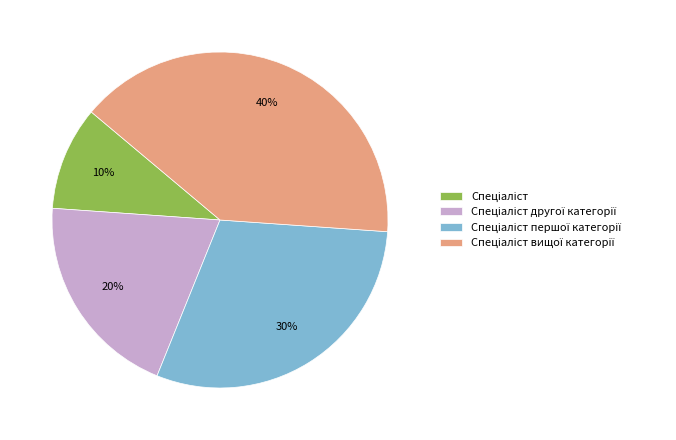

To the nearest percent, what is the difference between the largest and smallest slice percentages?

30%